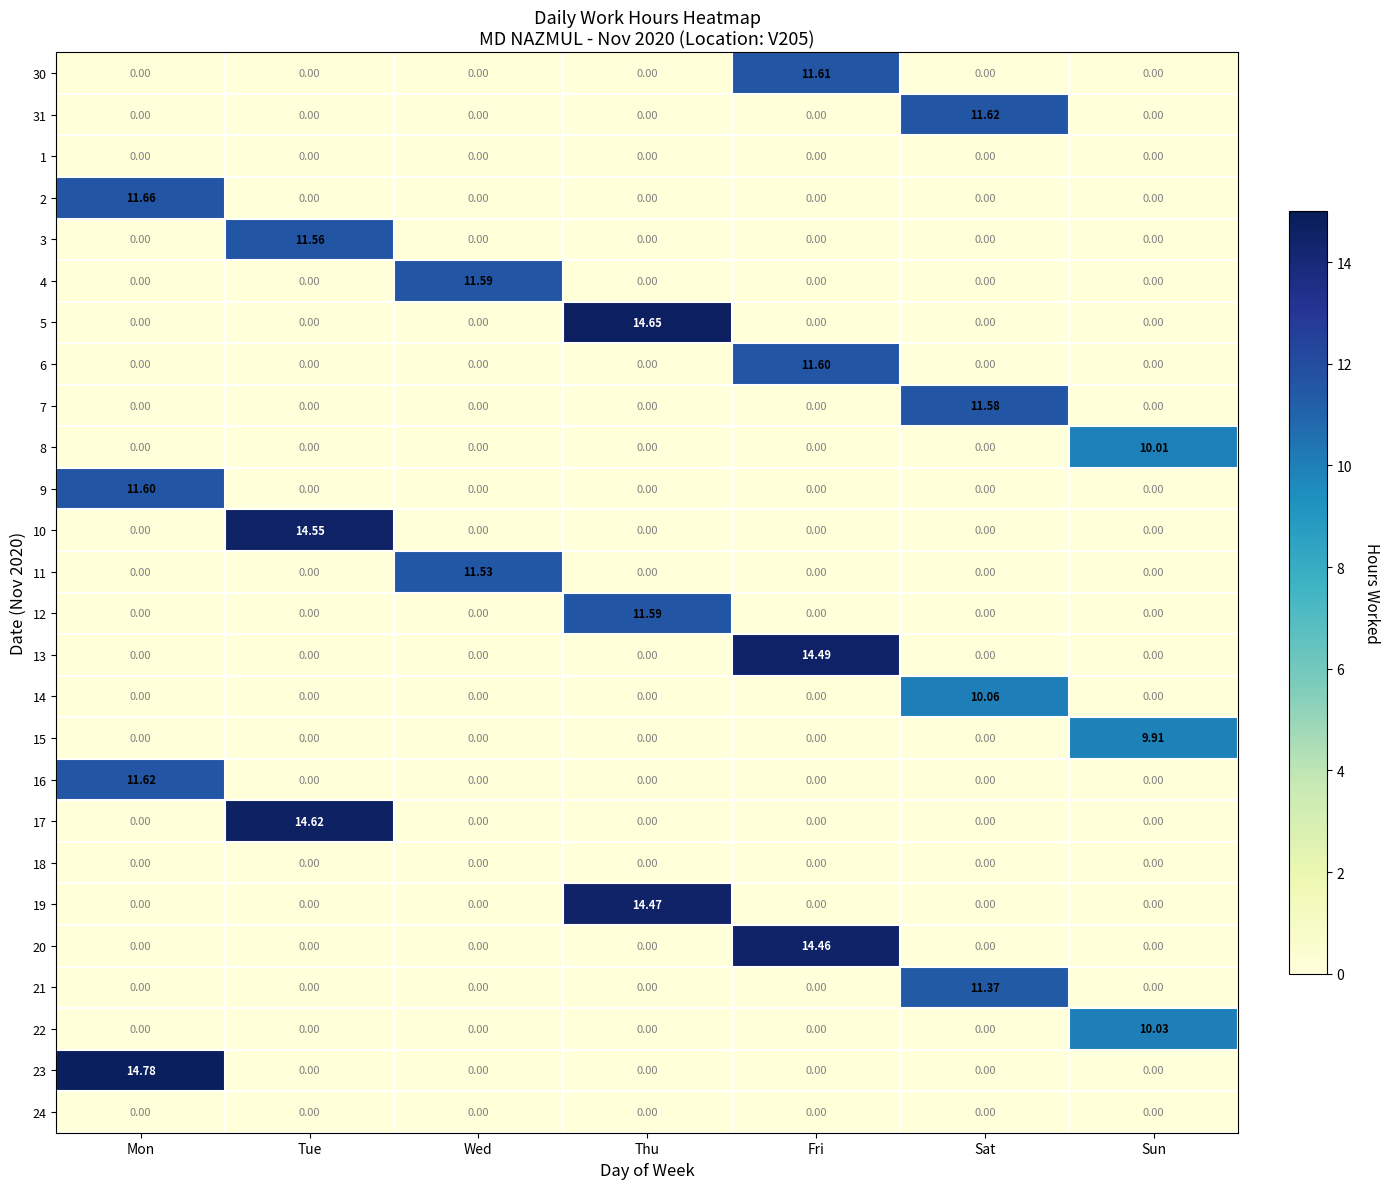

At which category is the sum across all series the highest?

Fri